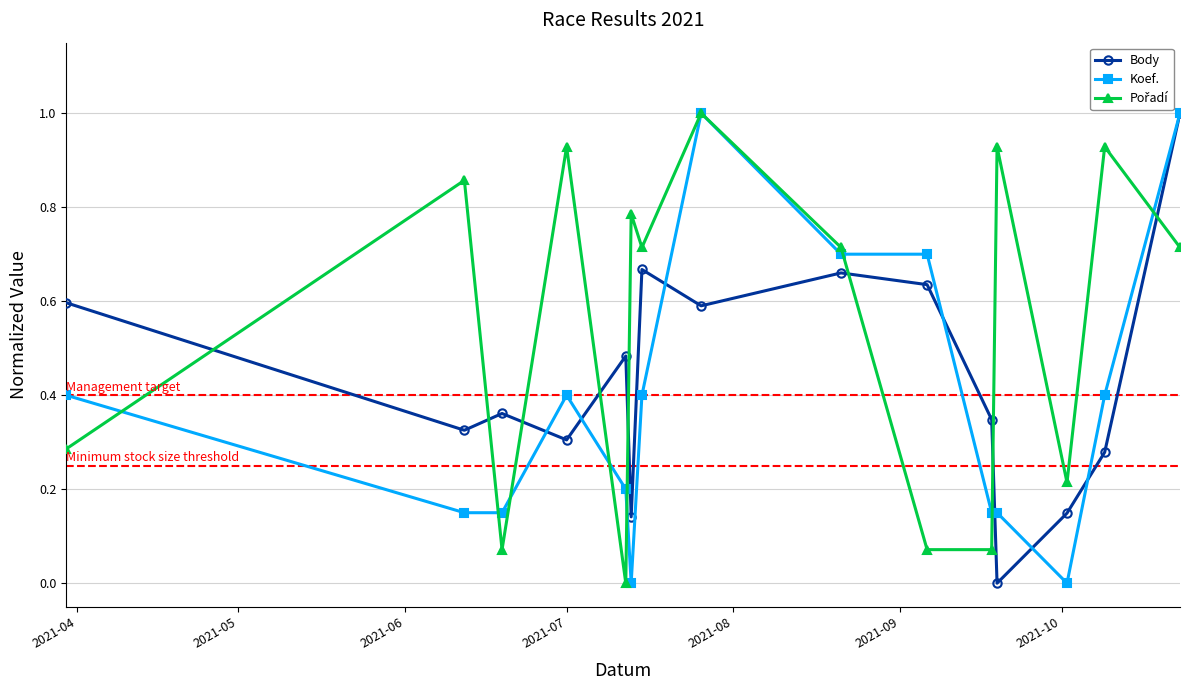

Is this an area chart (filled region under the line)?

No